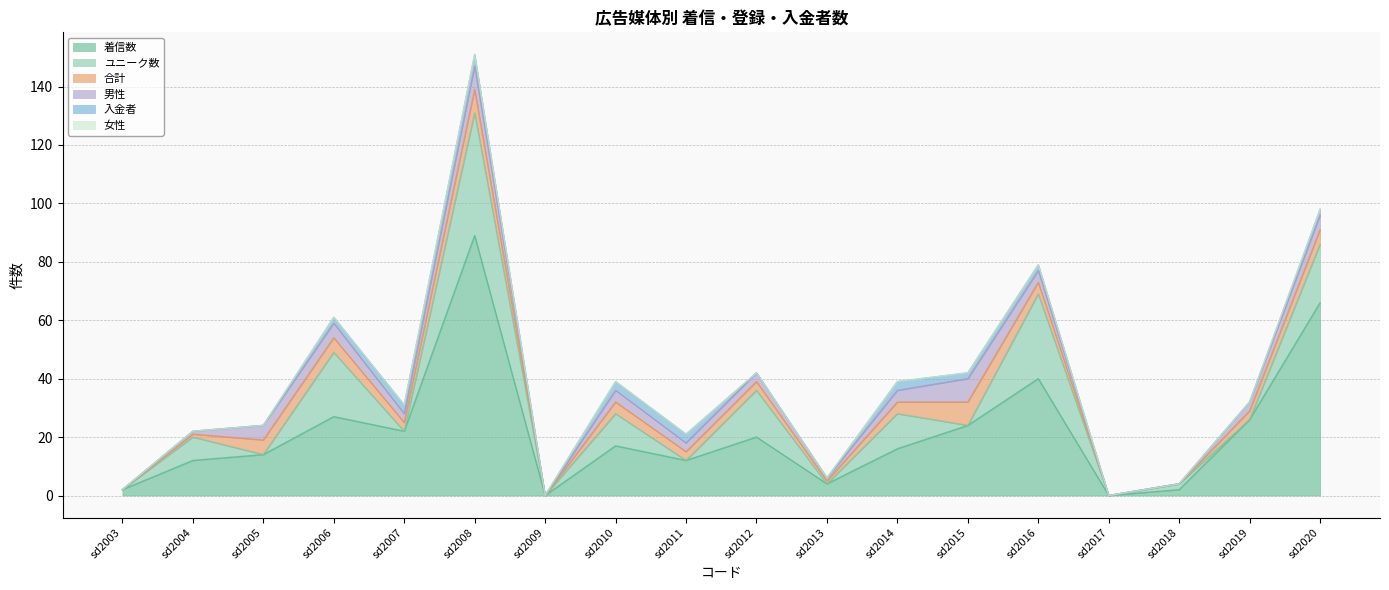

What is the total value across all series at sd2008?

151